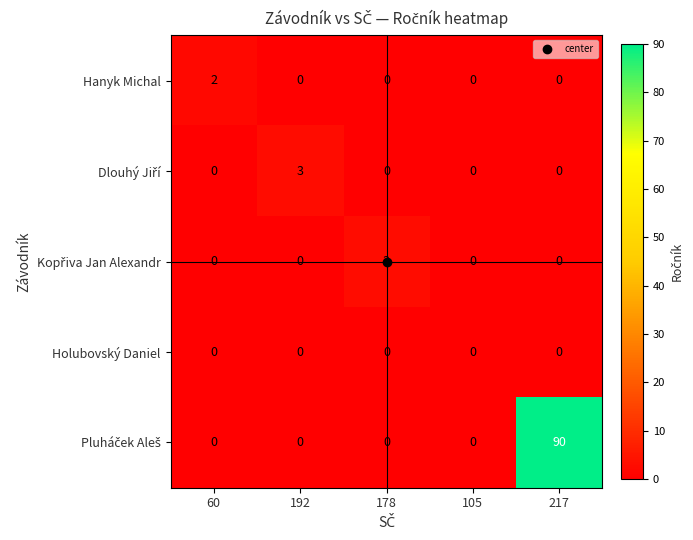

At which category is the sum across all series the highest?

217